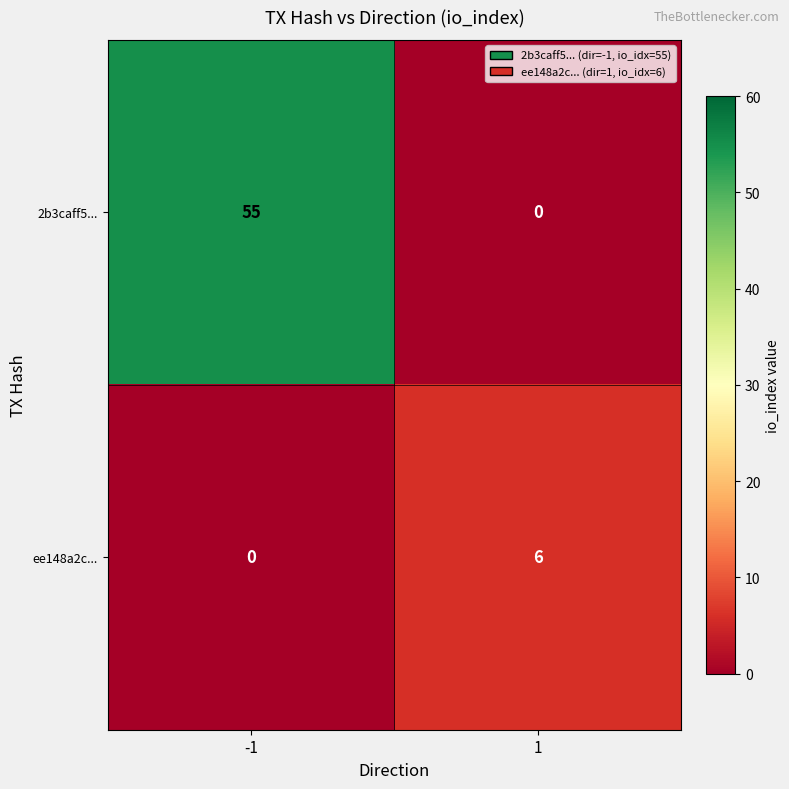

Which series changed the most between -1 and 1?

2b3caff5...